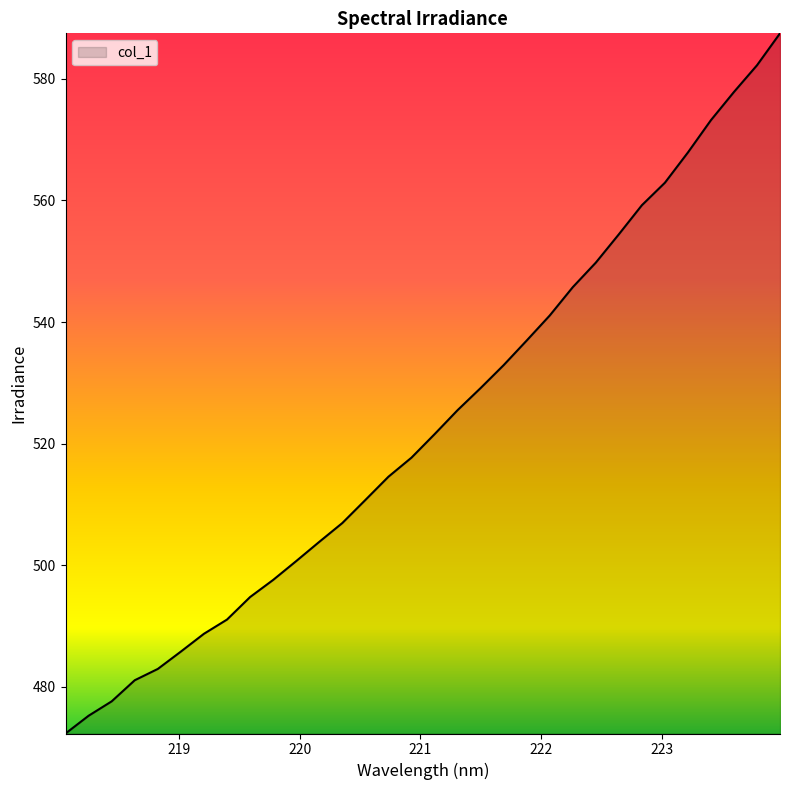

What is the minimum value shown in the chart?

472.3